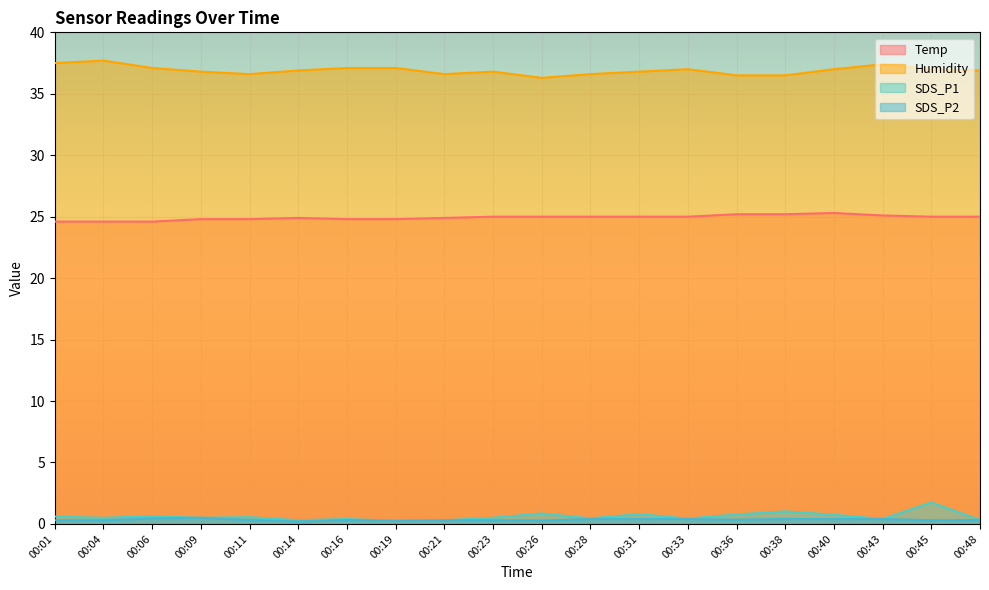

At which label does Humidity reach its minimum?

00:26